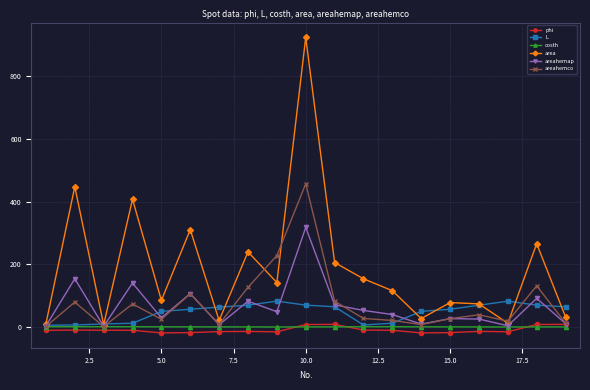

True or false: L and areahemap intersect in this chart.

True